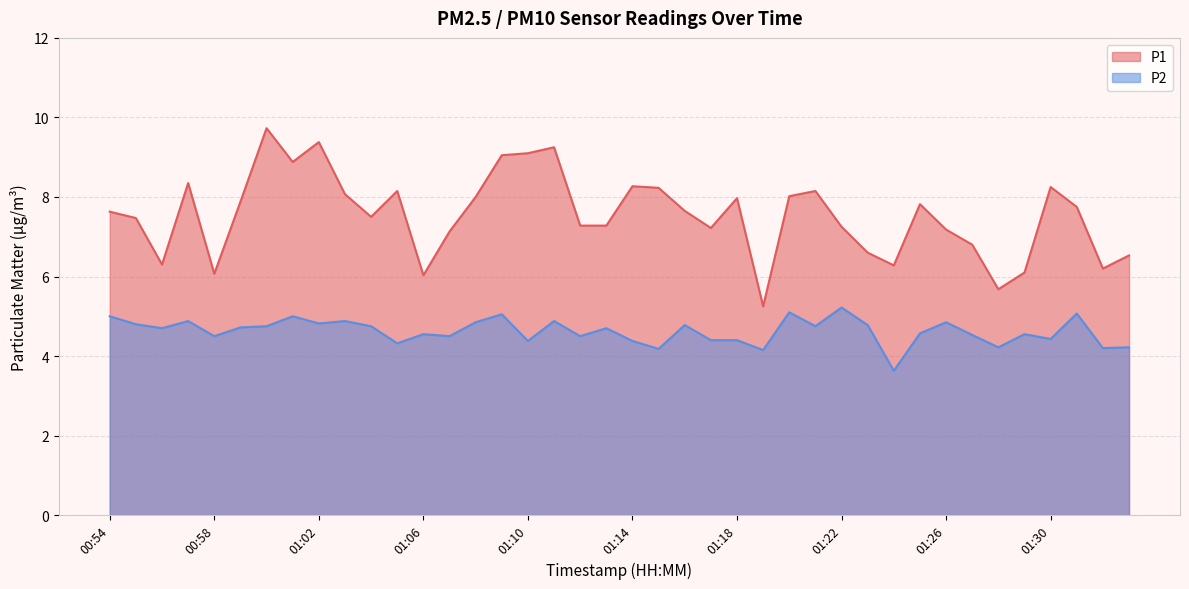

What is the approximate value of P2 at 00:58?

4.5